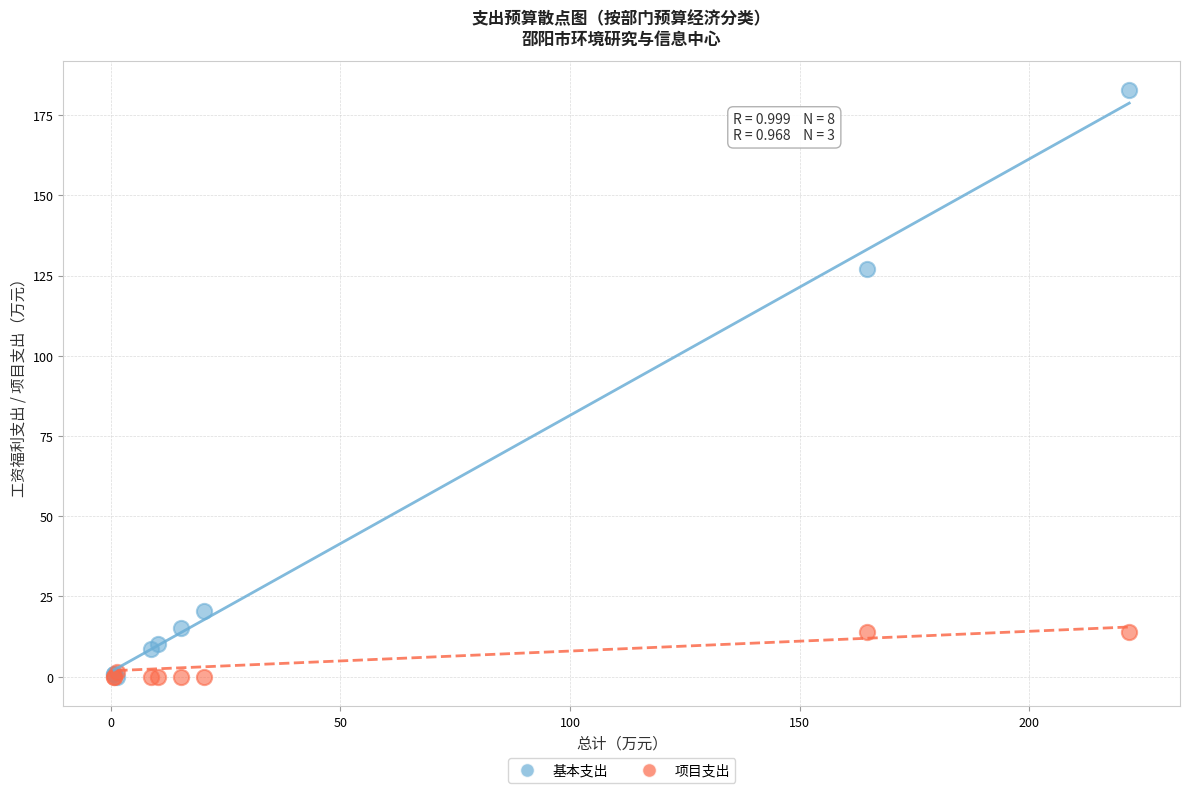

Across all series, what Y value is closest to 91?

127.1